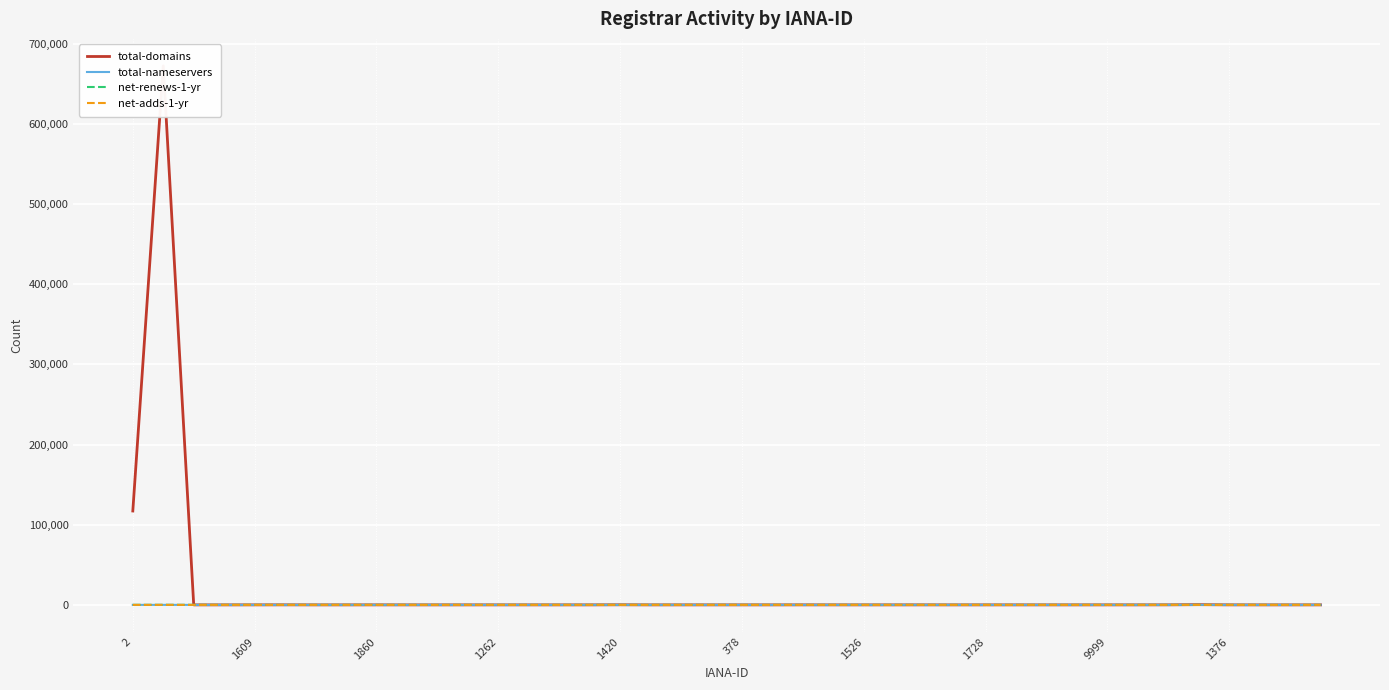

At which label is net-adds-1-yr closest to 10?

35